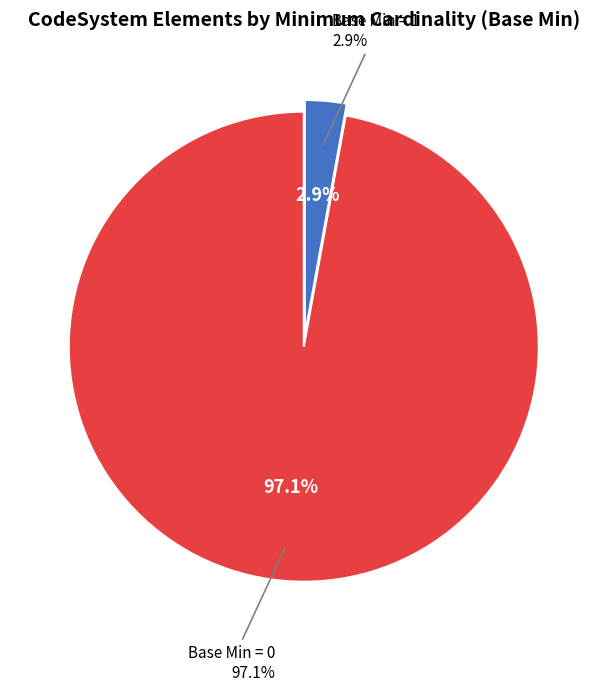

Combined, do CodeSystem.name and CodeSystem.text account for over 50%?

No